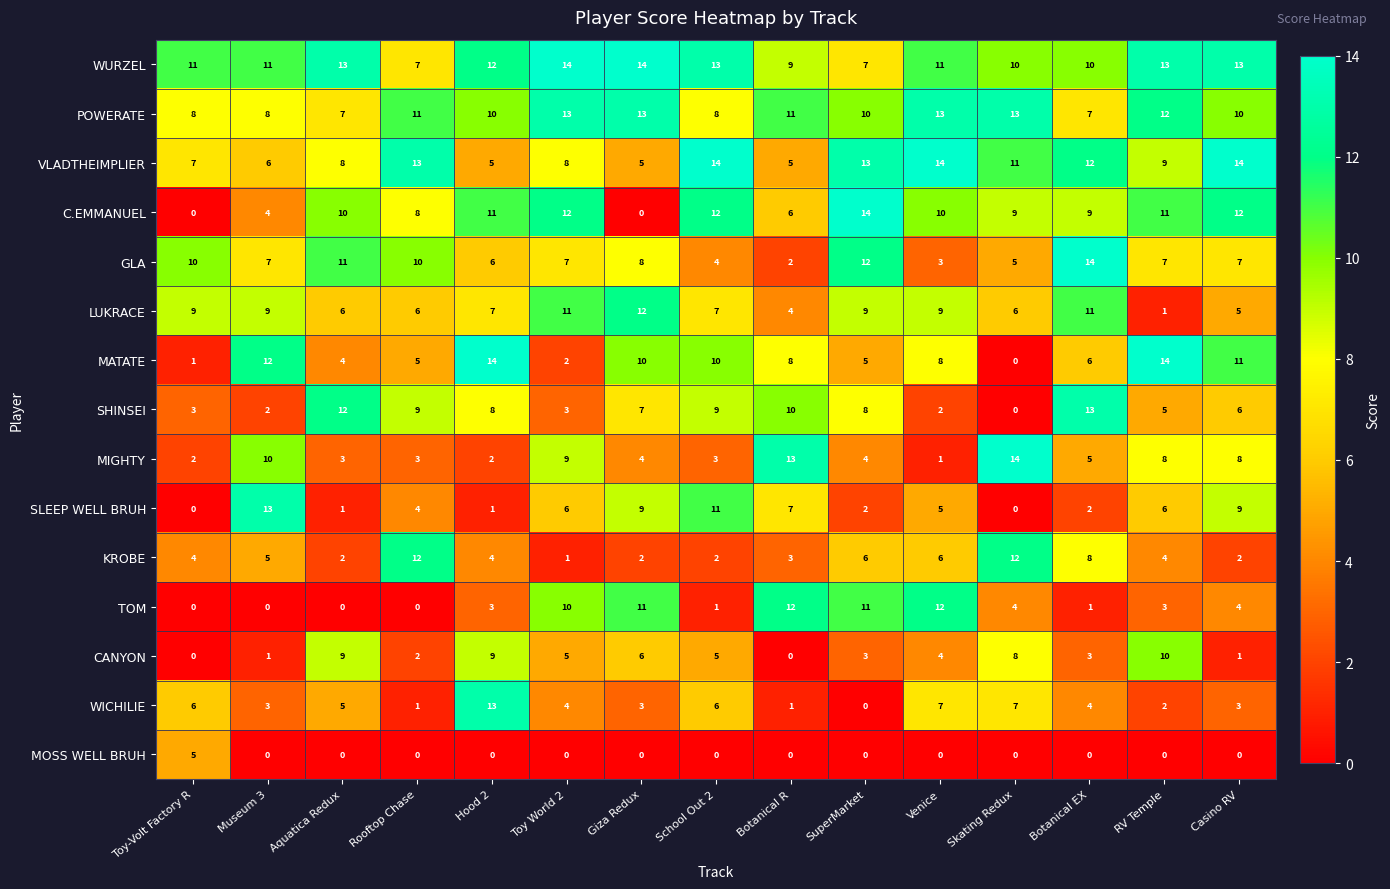

Count the number of data series in this chart.

15